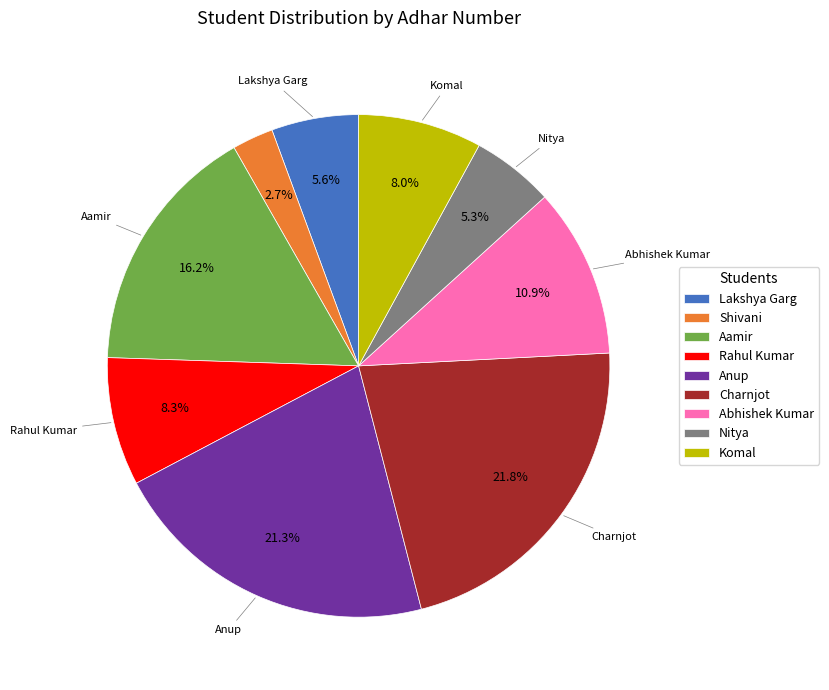

What is the ratio of the value at Anup to the value at Rahul Kumar?

2.6